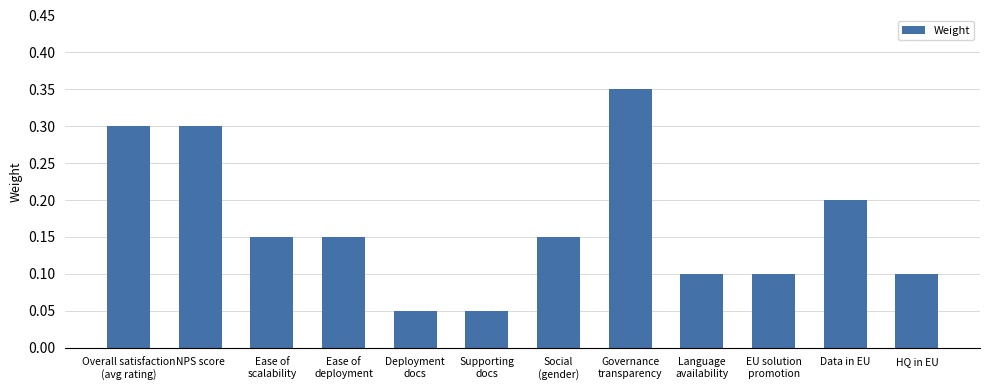

True or false: the data shows 0.2 at Data in EU.

True